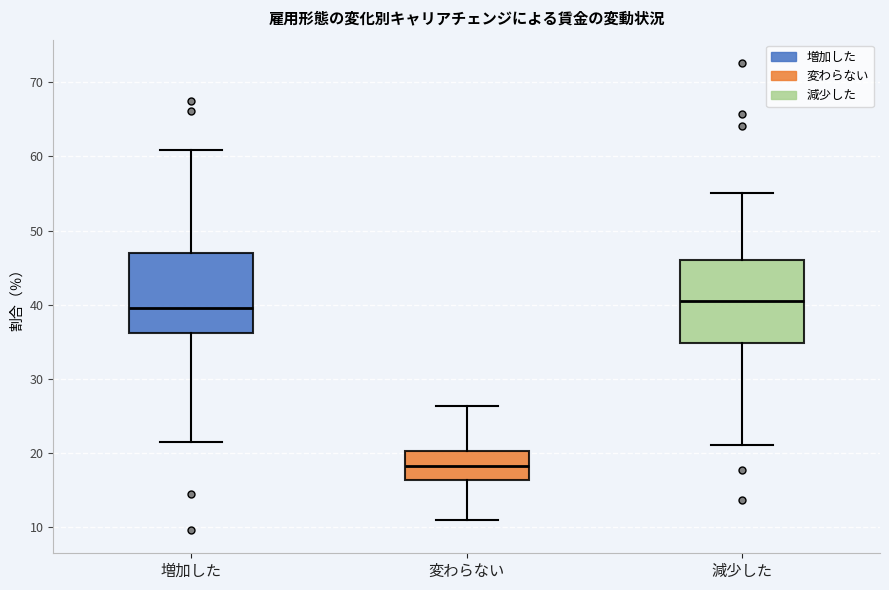

Reading left to right, transcribe this box plot: for each box, give where its median line is, the range the box spans, and where its two whiskers end, as read against the y-axis. The values are not printed on the chart, so give them approximately, as read against the axis.

増加した: median 39, box 36 to 47, whiskers 21 to 61
変わらない: median 18, box 16 to 20, whiskers 11 to 26
減少した: median 40, box 35 to 46, whiskers 21 to 55